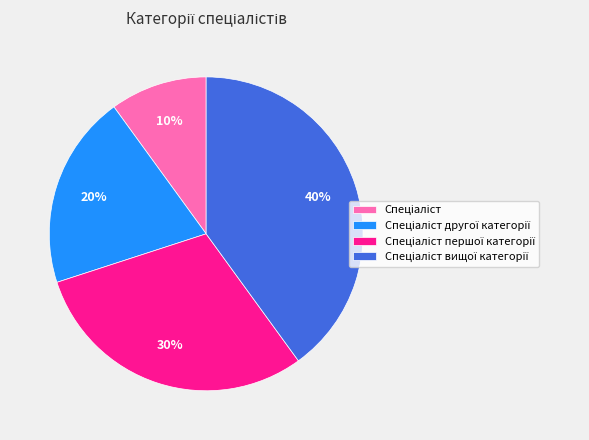

To the nearest percent, what is the average slice percentage?

25%